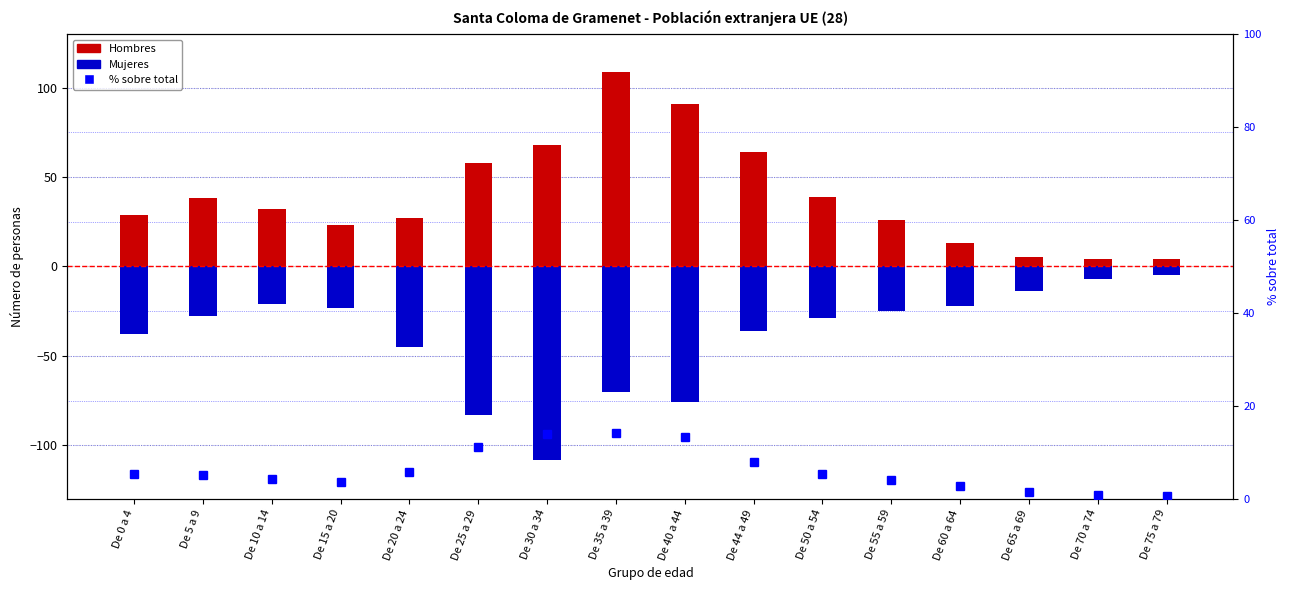

Rank the categories by % sobre total value from highest to lowest.

De 35 a 39, De 30 a 34, De 40 a 44, De 25 a 29, De 44 a 49, De 20 a 24, De 50 a 54, De 0 a 4, De 5 a 9, De 10 a 14, De 55 a 59, De 15 a 20, De 60 a 64, De 65 a 69, De 70 a 74, De 75 a 79